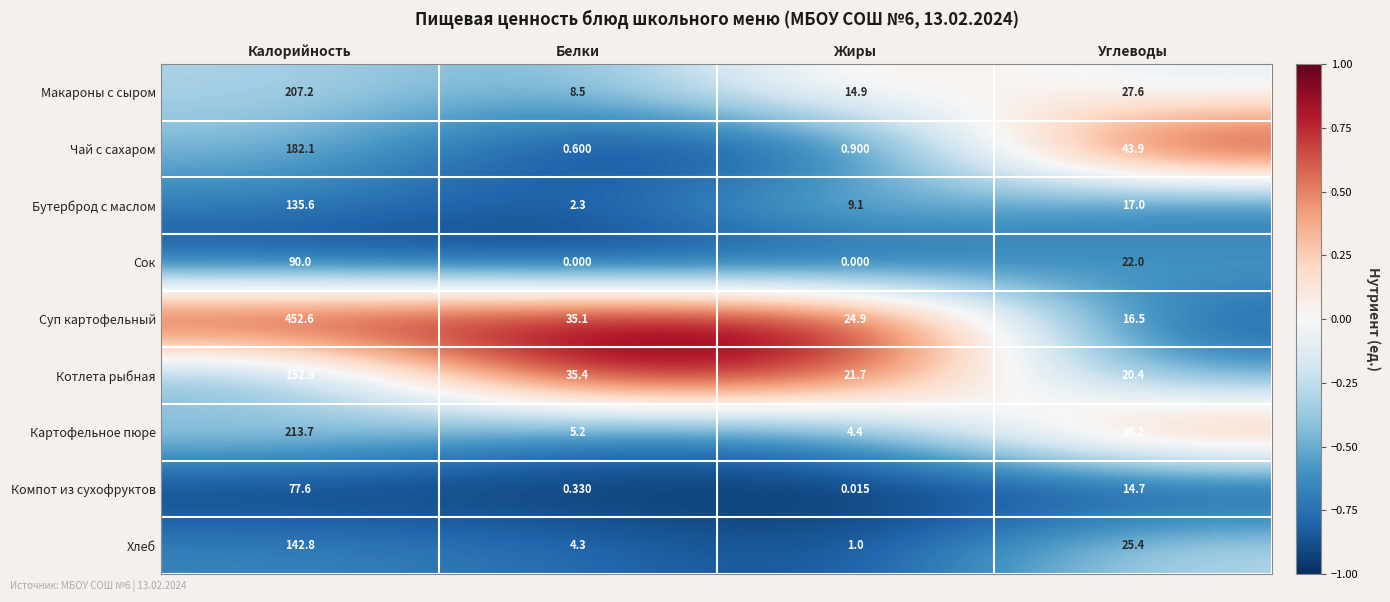

Which series changed the most between Калорийность and Белки?

Суп картофельный